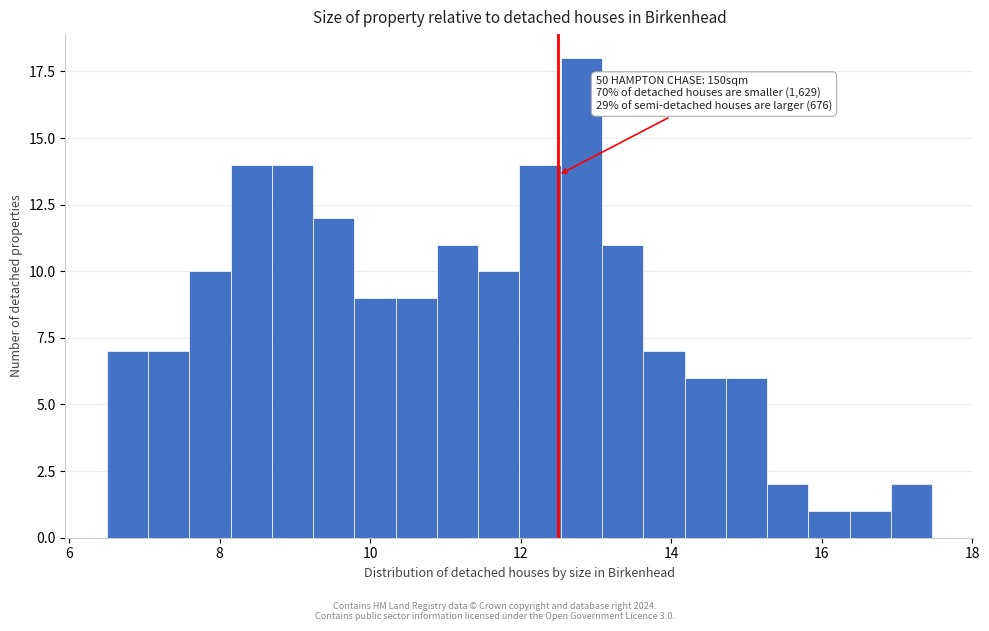

Read against the x-axis, roughly where is the centre of the tallest bar?

12.8